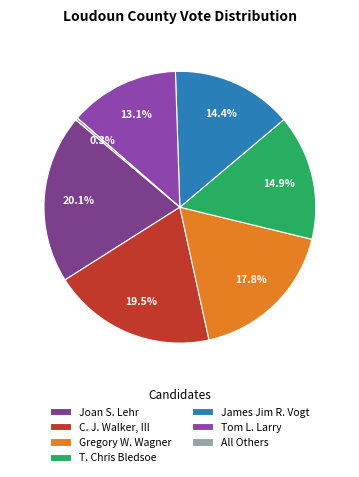

Is it true that Joan S. Lehr is 20% of the pie?

True